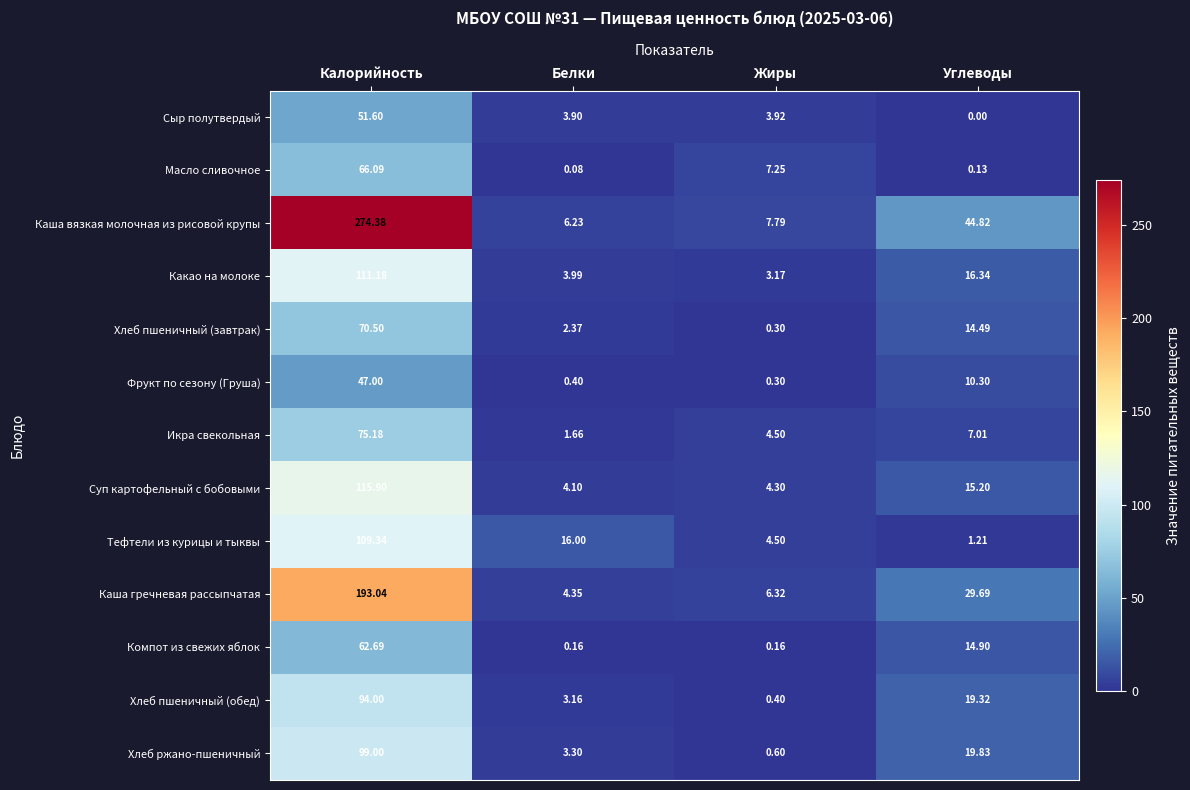

At Углеводы, list the series in order from largest to smallest.

Каша вязкая молочная из рисовой крупы, Каша гречневая рассыпчатая, Хлеб ржано-пшеничный, Хлеб пшеничный (обед), Какао на молоке, Суп картофельный с бобовыми, Компот из свежих яблок, Хлеб пшеничный (завтрак), Фрукт по сезону (Груша), Икра свекольная, Тефтели из курицы и тыквы, Масло сливочное, Сыр полутвердый